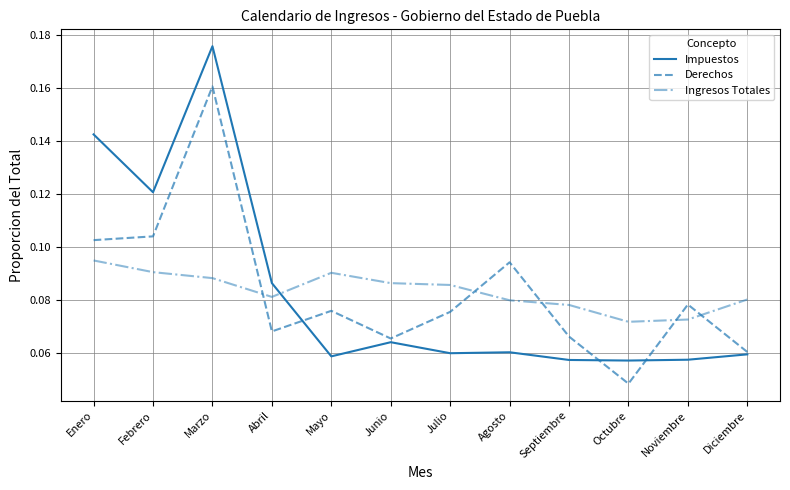

Which series ends up on top after the final intersection of Derechos and Ingresos Totales?

Ingresos Totales